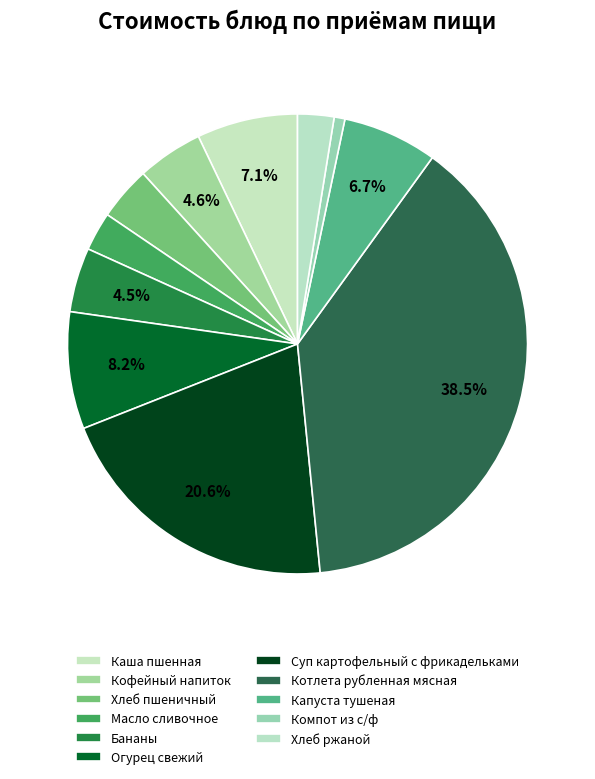

Which slice is the largest?

Котлета рубленная мясная